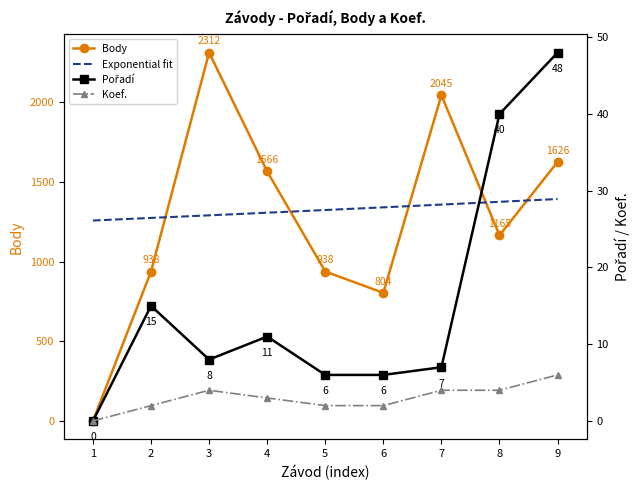

How many interior local peaks does the Body series have?

2